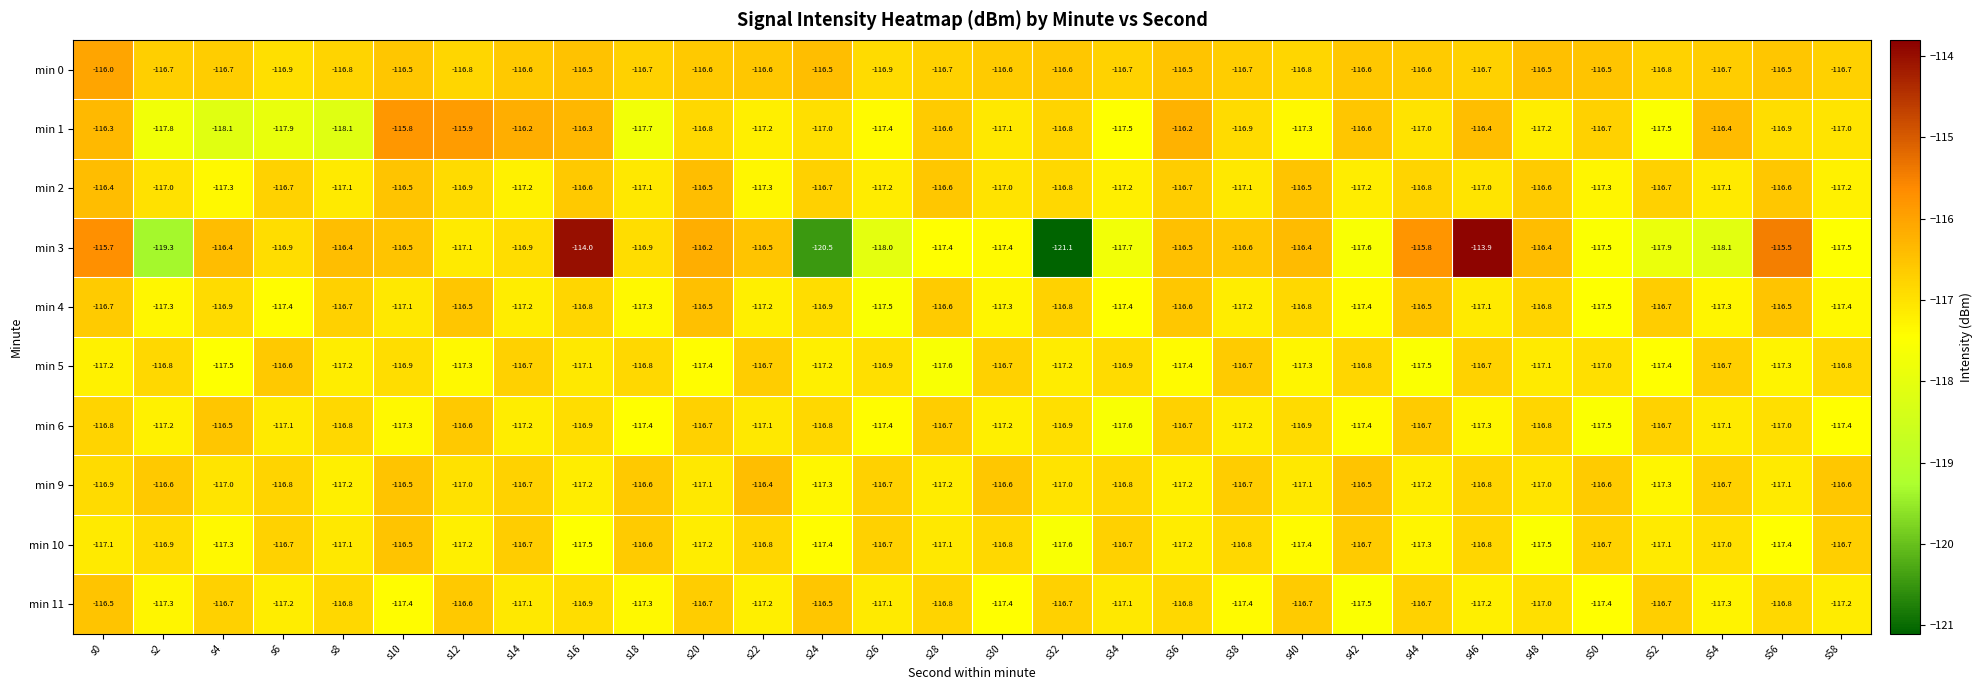

What is the difference between the highest and lowest values at s32?

4.5